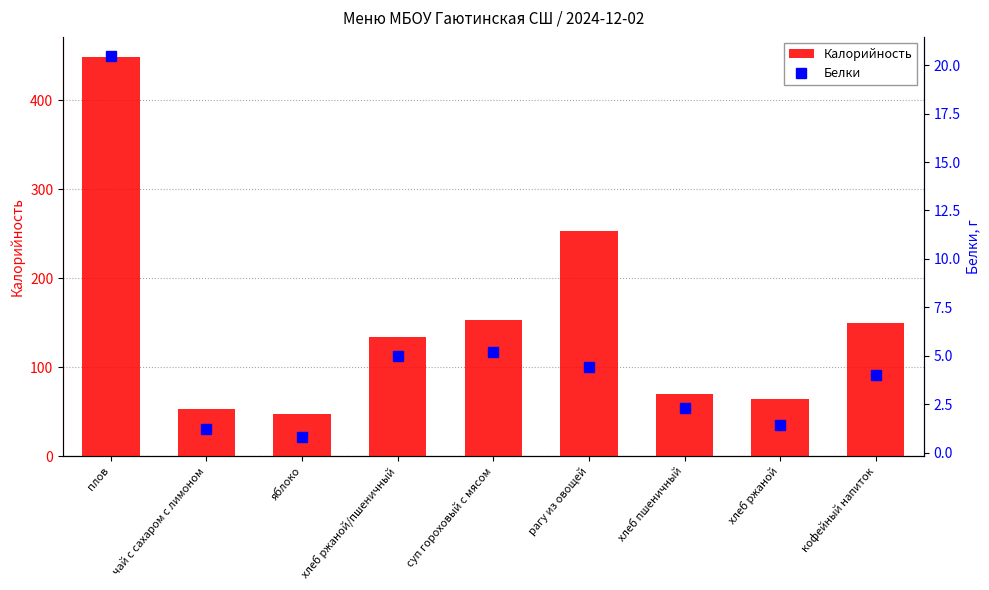

At which label does Калорийность reach its minimum?

яблоко